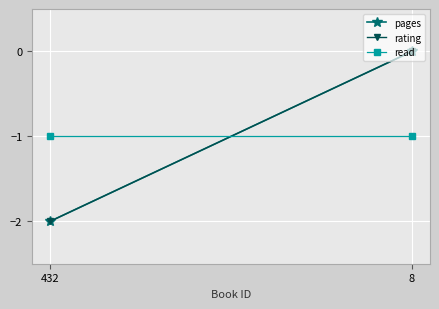

Reading right to left, transcribe all the data shown in this chart.

pages: 8=0	432=-2
rating: 8=0	432=-2
read: 8=-1	432=-1